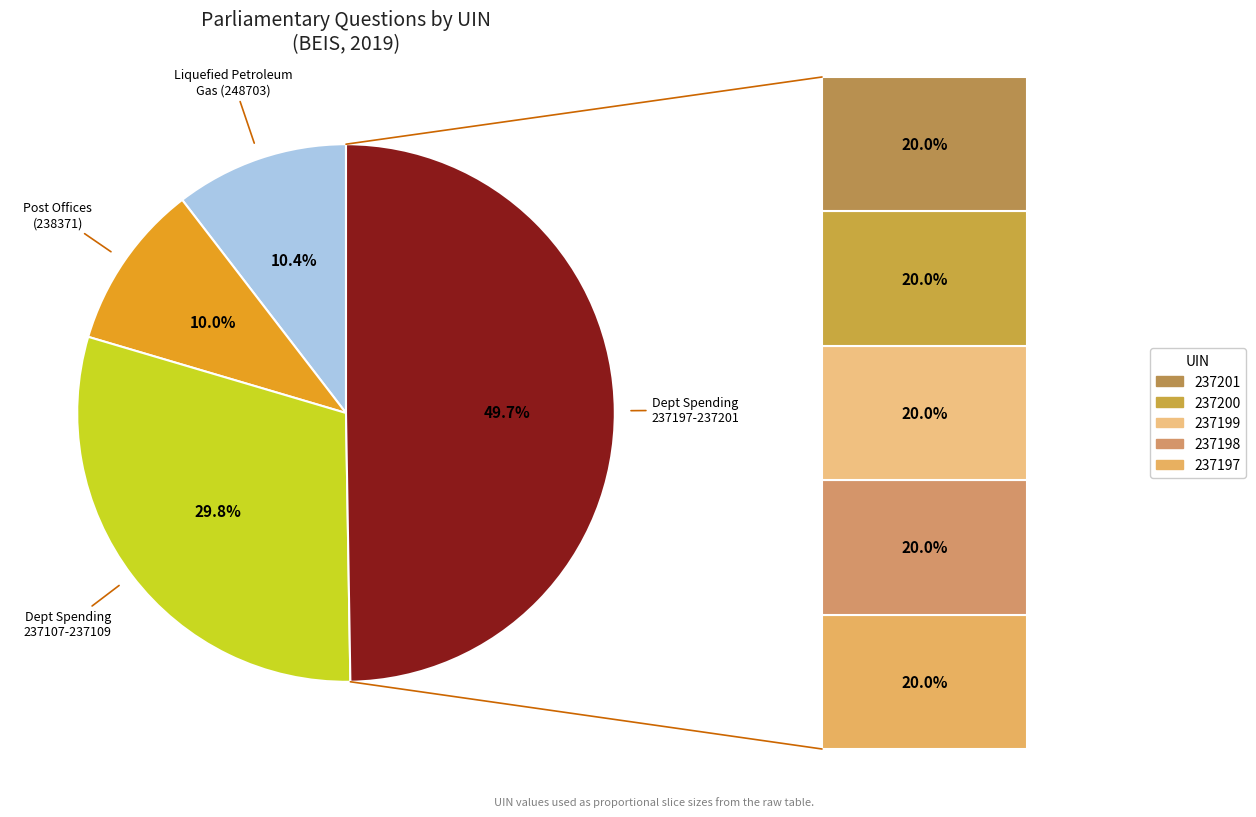

What is the ratio of the value at 237109 to the value at 237108?

1.0